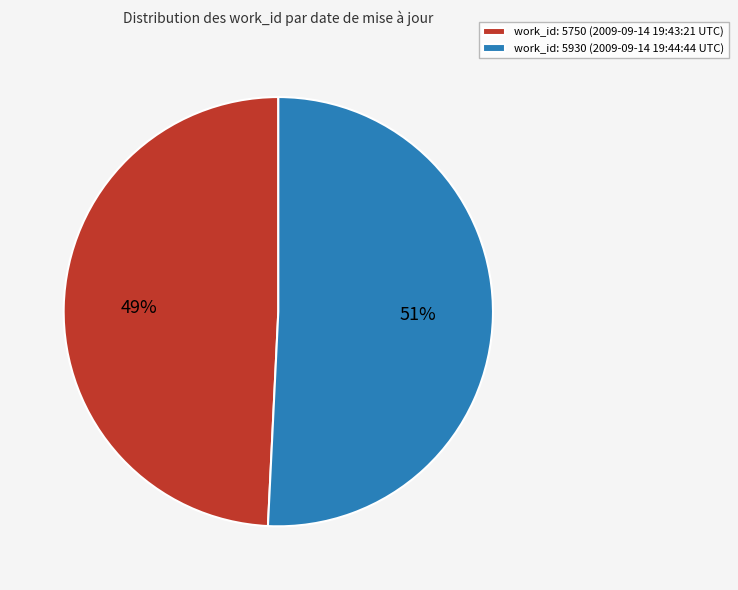

What is the ratio of the value at work_id: 5750 (2009-09-14 19:43:21 UTC) to the value at work_id: 5930 (2009-09-14 19:44:44 UTC)?

1.0